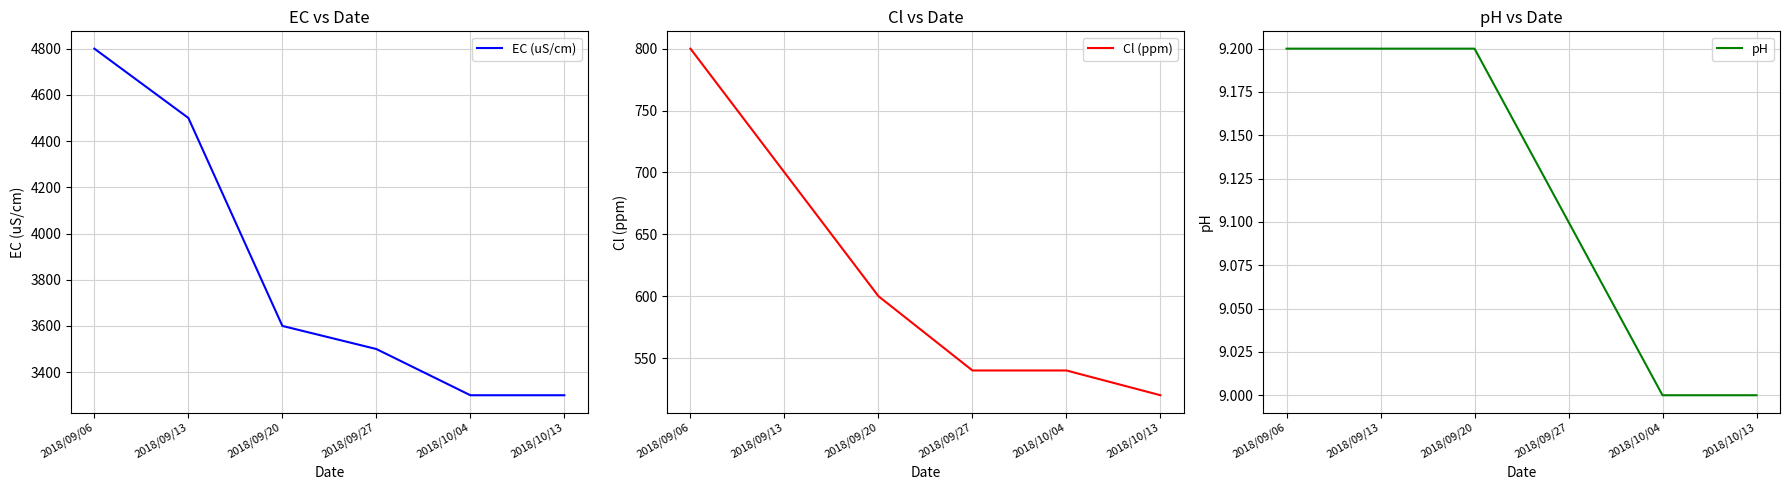

What is the label of the 1st point from the right?

2018/10/13